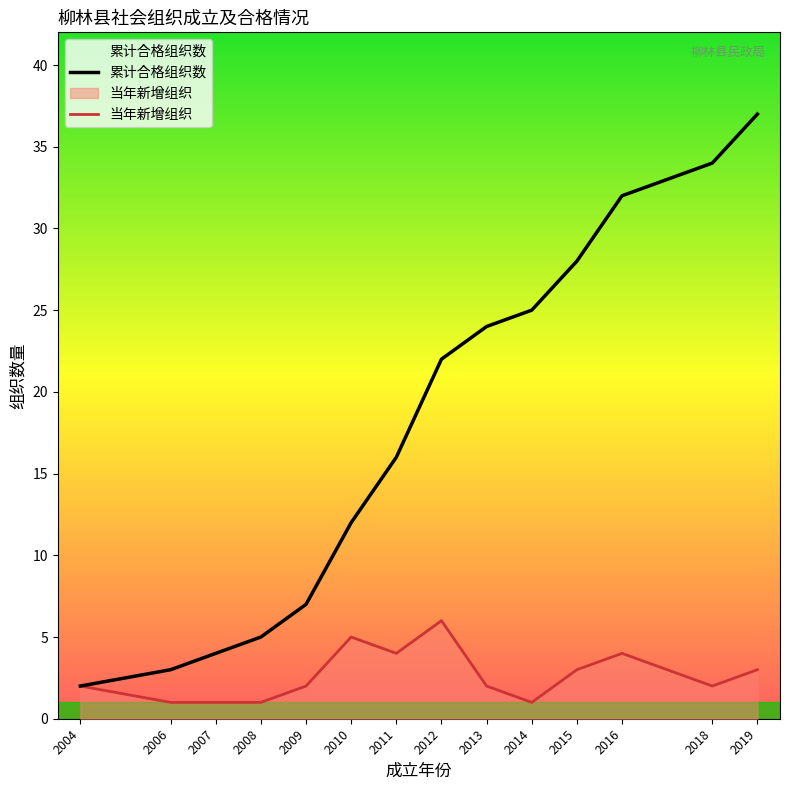

The 当年新增组织 series shows 2 at 2018. True or false?

True